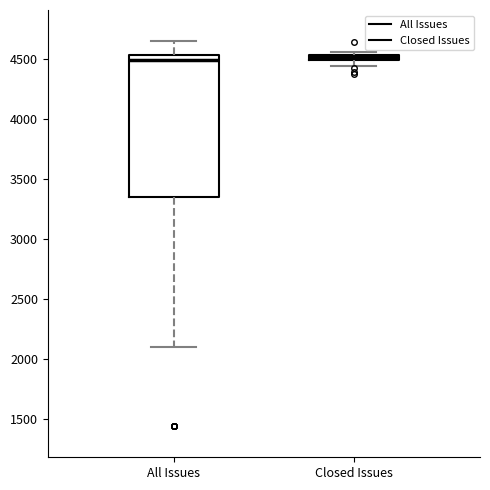

Comparing the boxes themselves (not the whiskers), which one is the tallest?

All Issues